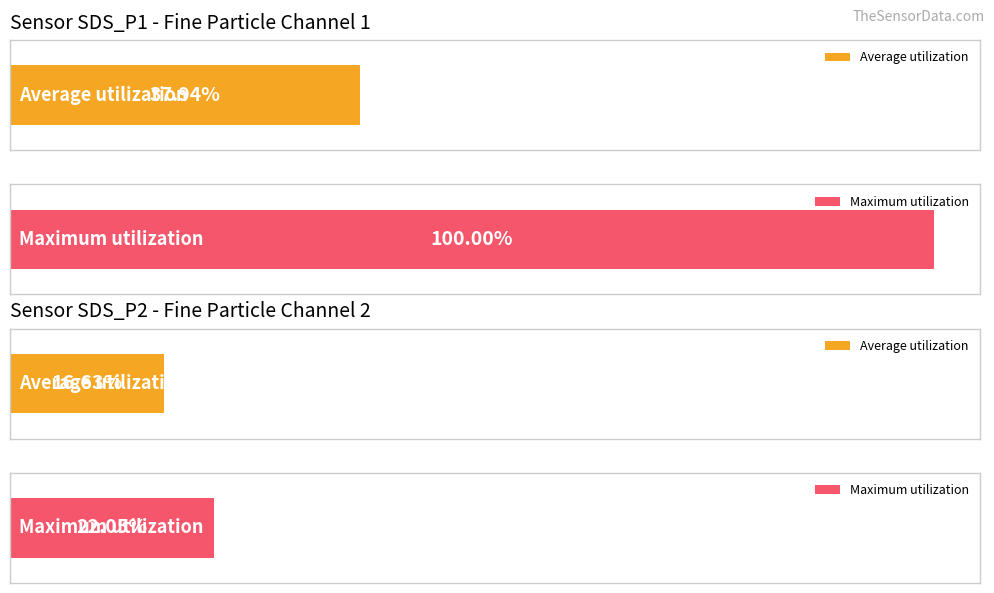

How many bars are there in each group?

2